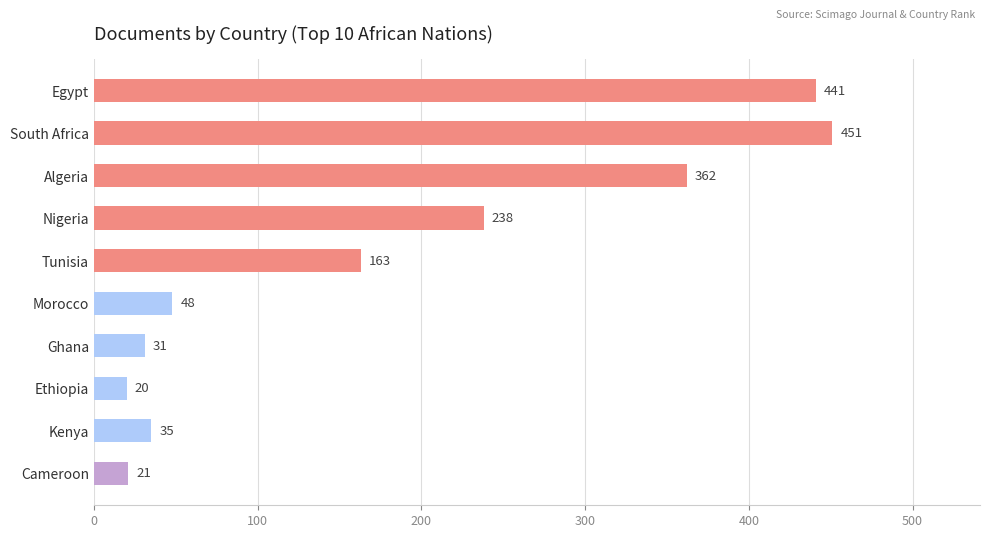

Rank the categories by value from lowest to highest.

Ethiopia, Cameroon, Ghana, Kenya, Morocco, Tunisia, Nigeria, Algeria, Egypt, South Africa